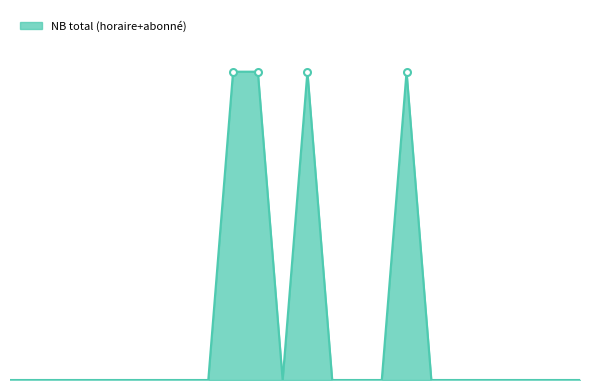

Is this an area chart (filled region under the line)?

Yes